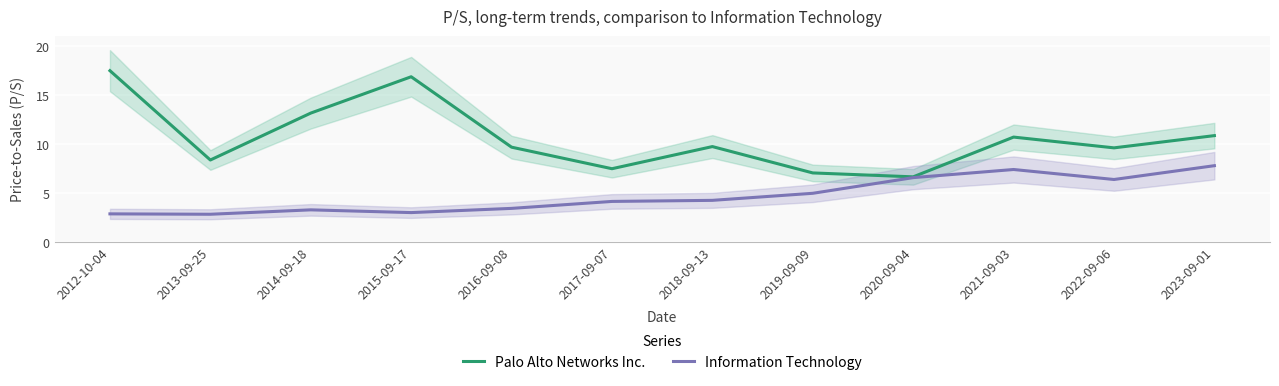

How many lines are shown in the chart?

2